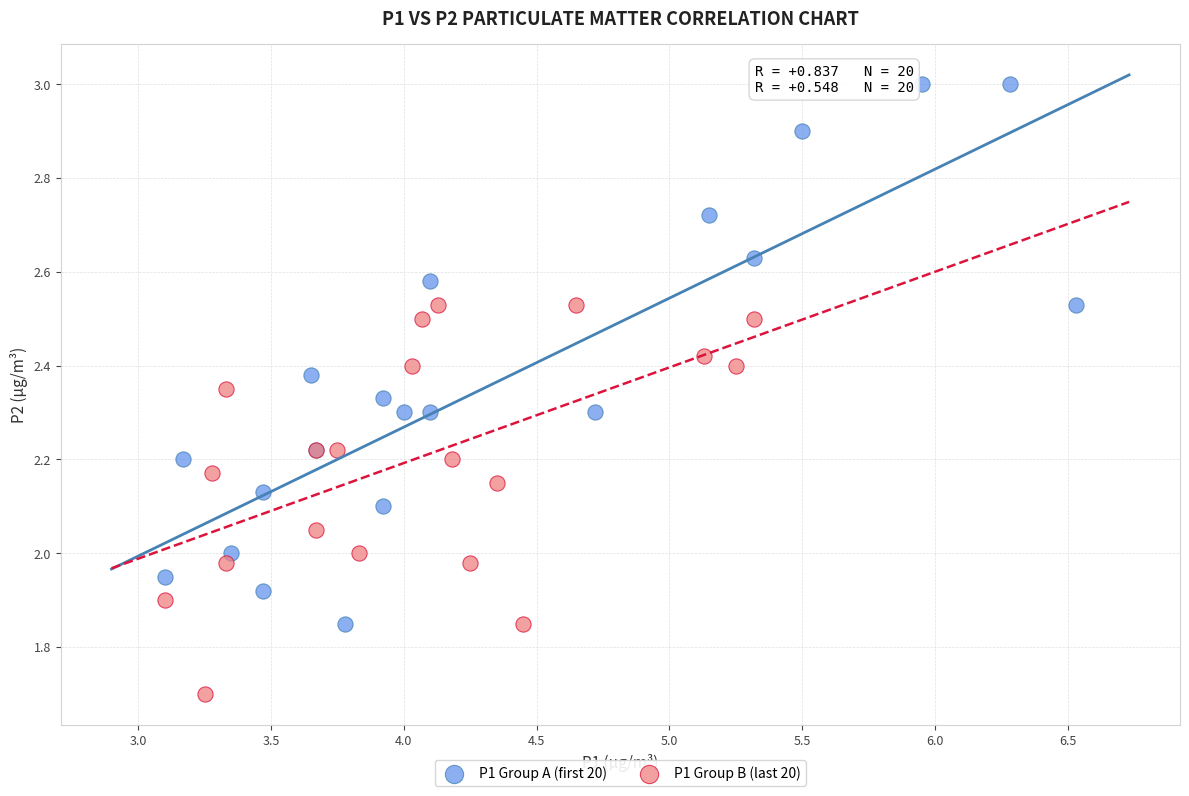

Which series reaches the maximum Y coordinate?

P1 Group A (first 20)